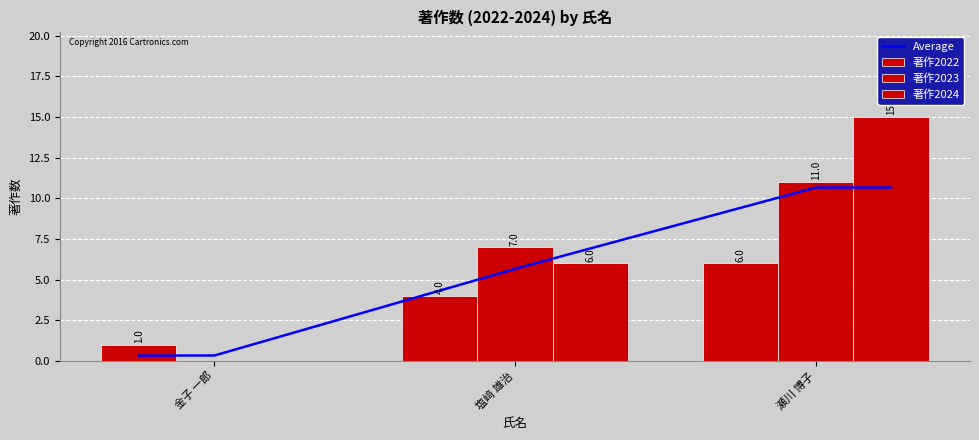

Is the value of 著作2023 at 塩﨑 雄治 greater than the value of 著作2024 at 塩﨑 雄治?

Yes